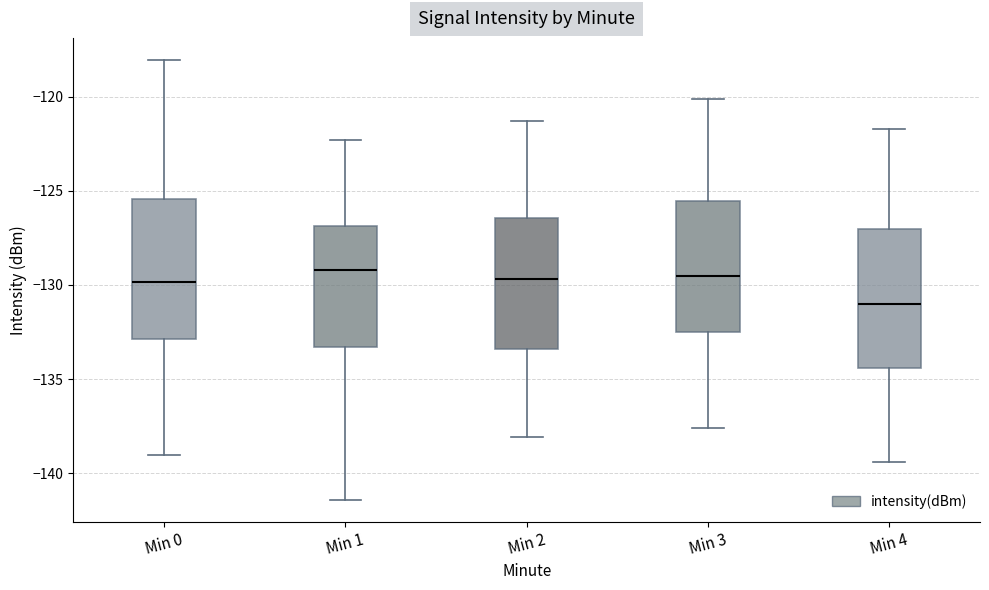

Reading left to right, transcribe this box plot: for each box, give where its median line is, the range the box spans, and where its two whiskers end, as read against the y-axis. The values are not printed on the chart, so give them approximately, as read against the axis.

Min 0: median -130.0, box -133.0 to -125.5, whiskers -139.0 to -118.0
Min 1: median -129.0, box -133.5 to -127.0, whiskers -141.5 to -122.5
Min 2: median -129.5, box -133.5 to -126.5, whiskers -138.0 to -121.5
Min 3: median -129.5, box -132.5 to -125.5, whiskers -137.5 to -120.0
Min 4: median -131.0, box -134.5 to -127.0, whiskers -139.5 to -121.5